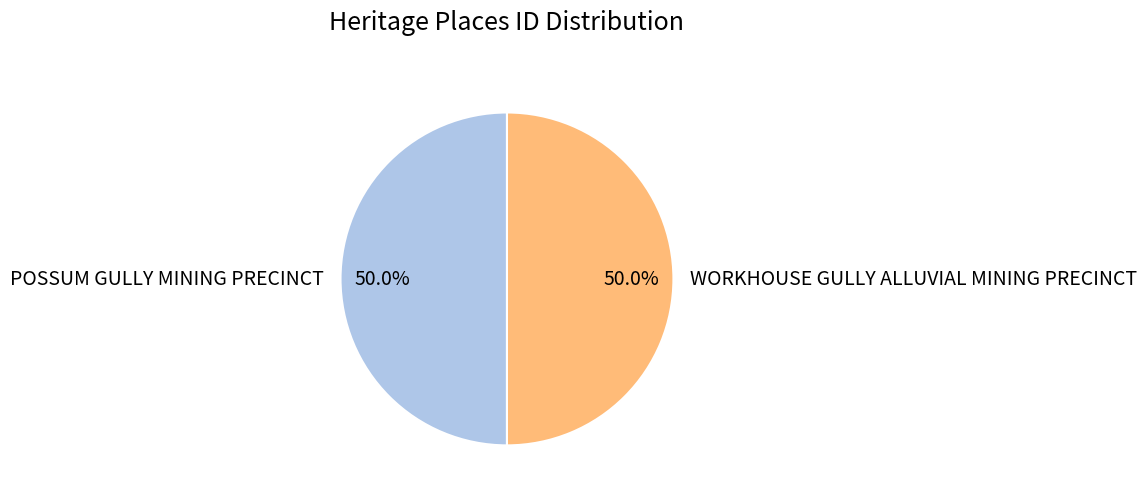

What is the ratio of the value at POSSUM GULLY MINING PRECINCT to the value at WORKHOUSE GULLY ALLUVIAL MINING PRECINCT?

1.0